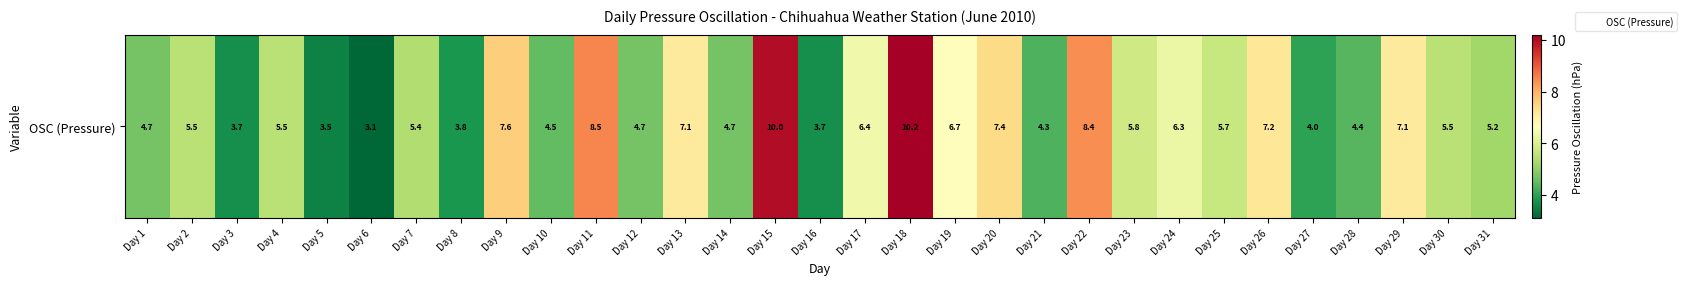

True or false: the data shows 8.4 at Day 31.

False